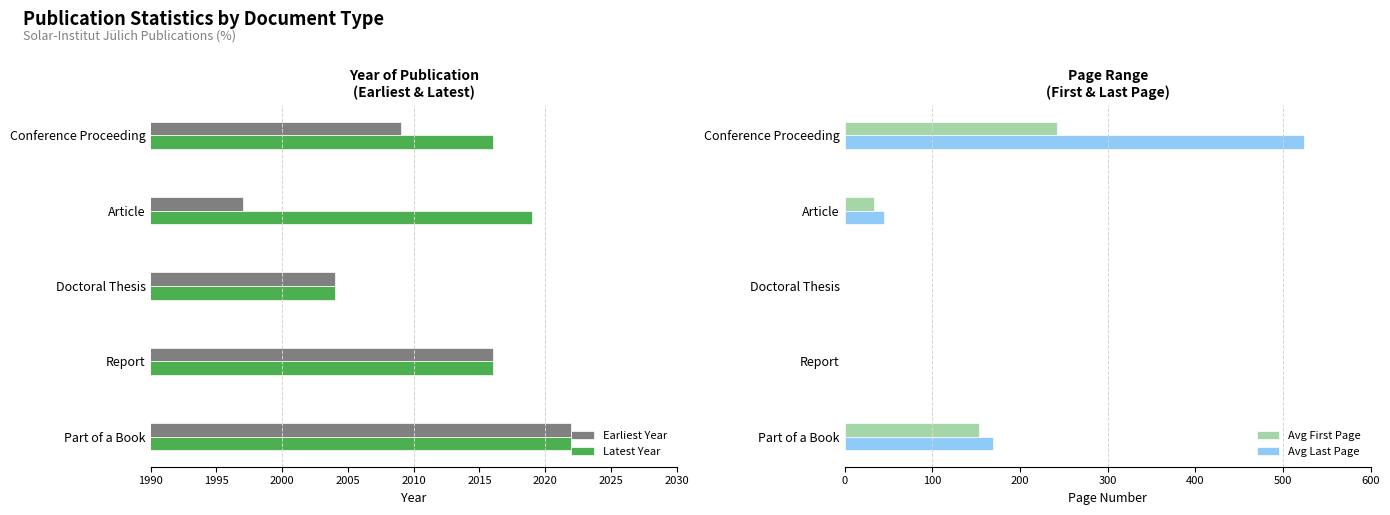

What is the minimum value for Earliest Year?

1997